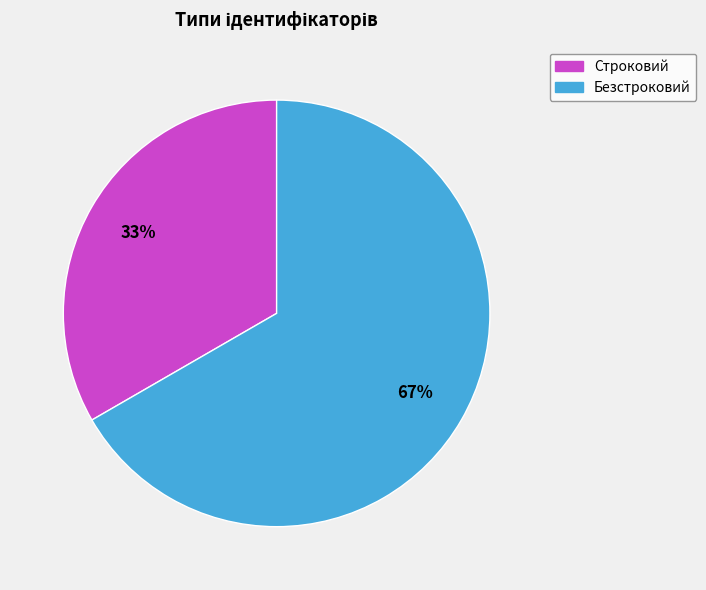

Is there any slice that represents more than half of the pie?

Yes